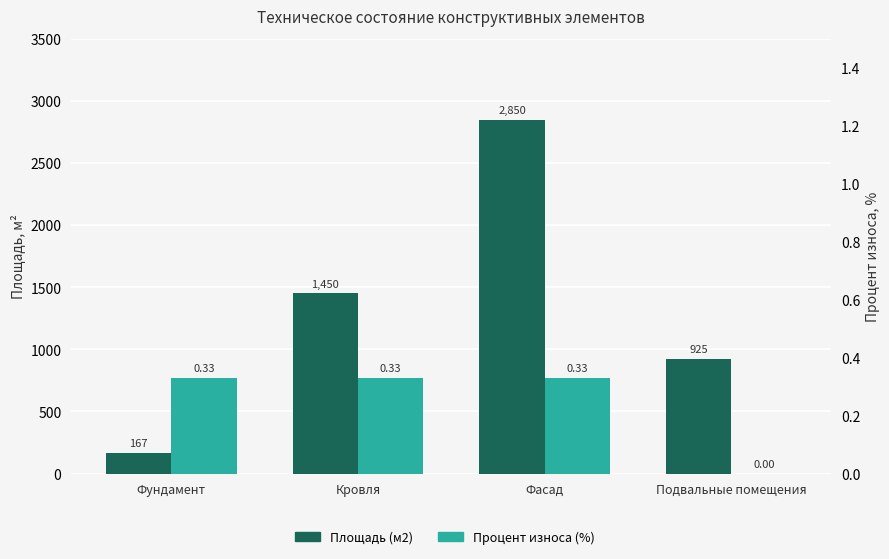

Is the value of Процент износа (%) at Кровля greater than the value of Площадь (м2) at Кровля?

No